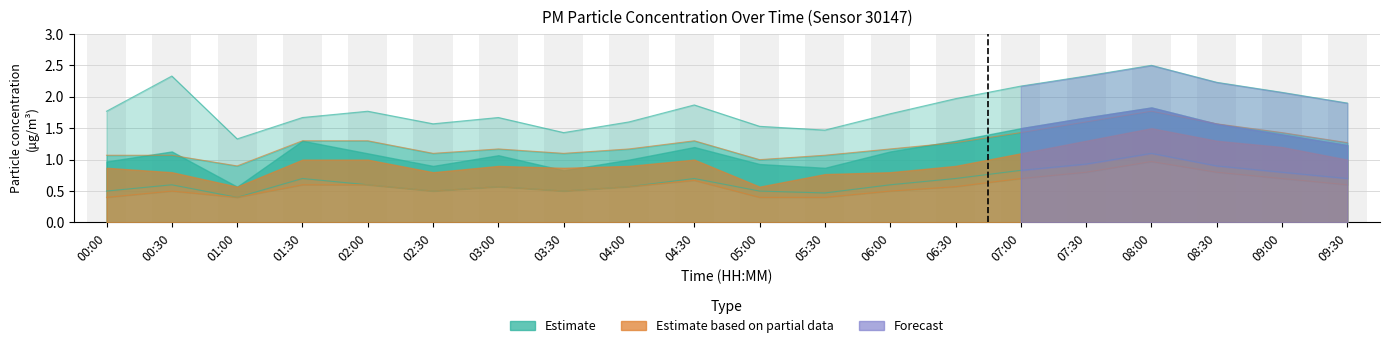

What is the difference between the second highest and second lowest values in the P1_upper series?

0.9